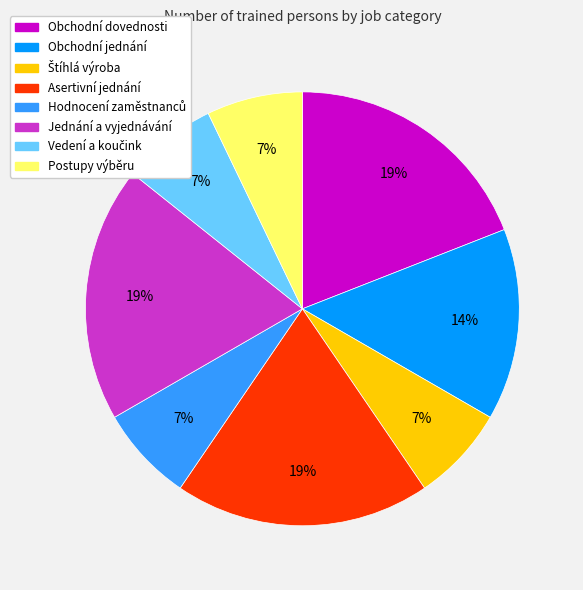

Does any single category account for the majority?

No